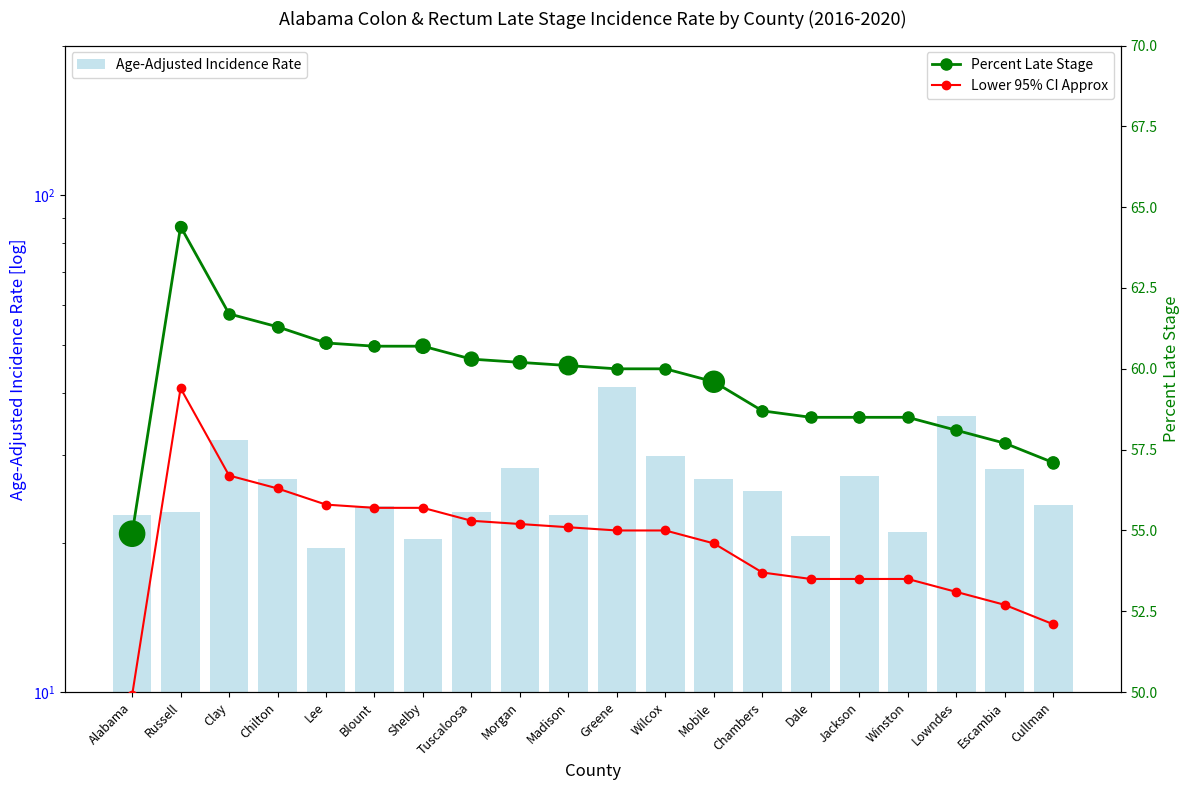

Which series reaches the maximum Y coordinate?

Percent Late Stage